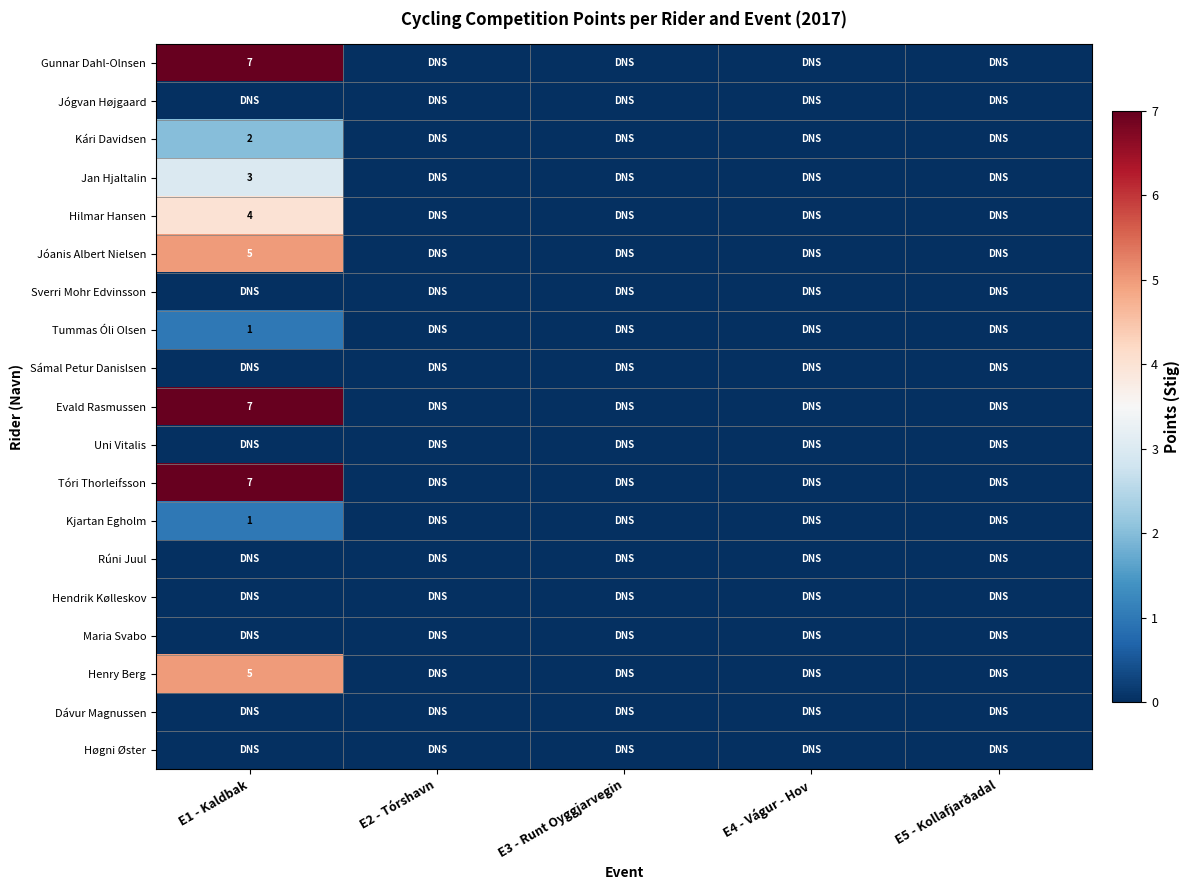

The Kári Davidsen series shows 3 at E1 - Kaldbak. True or false?

False